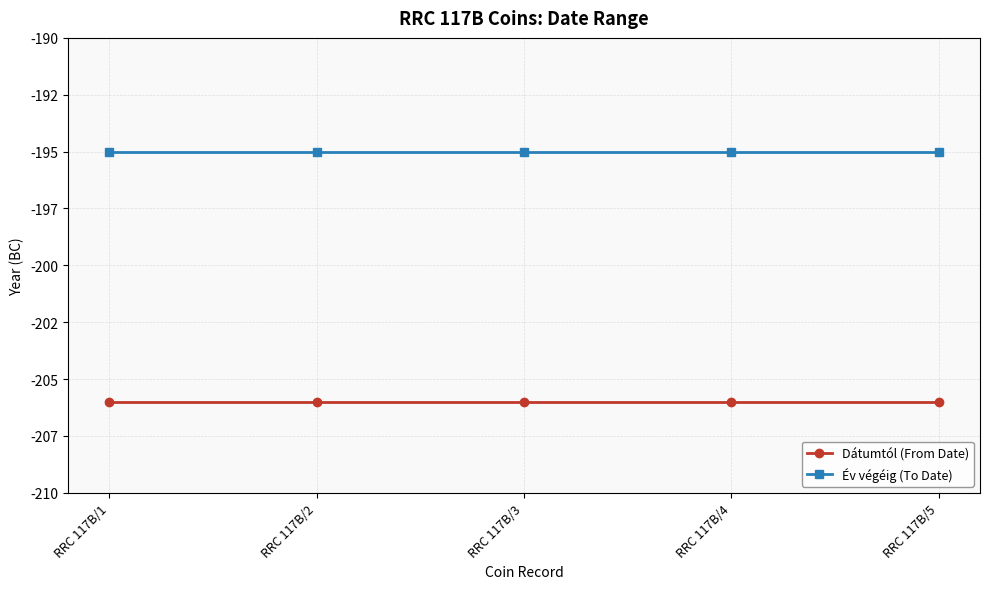

List the series in order of their overall mean, lowest first.

Dátumtól (From Date), Év végéig (To Date)